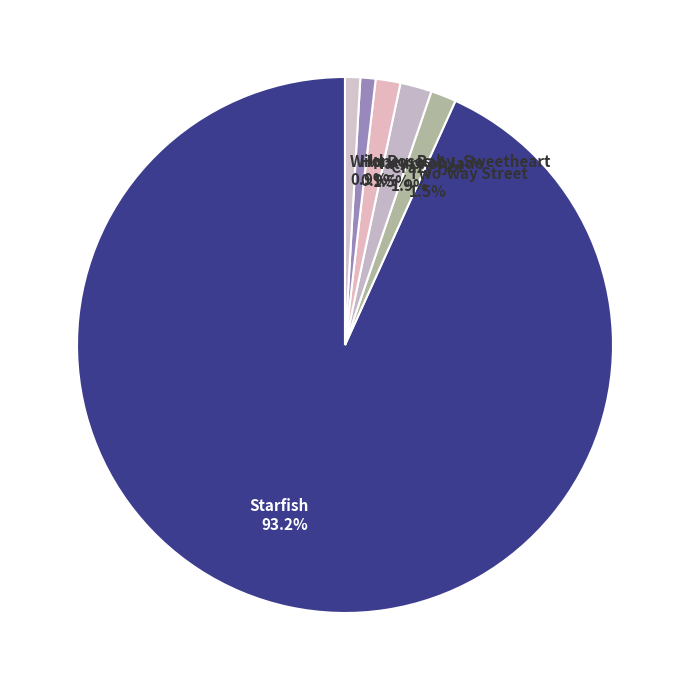

What is the ratio of the value at Nature of Jade to the value at Wild Roses?

1.6